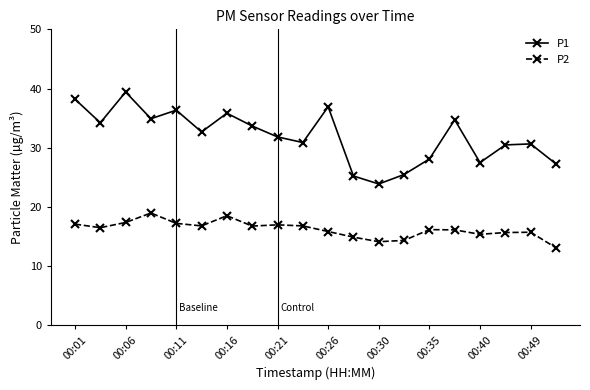

How many interior local peaks does the P1 series have?

6